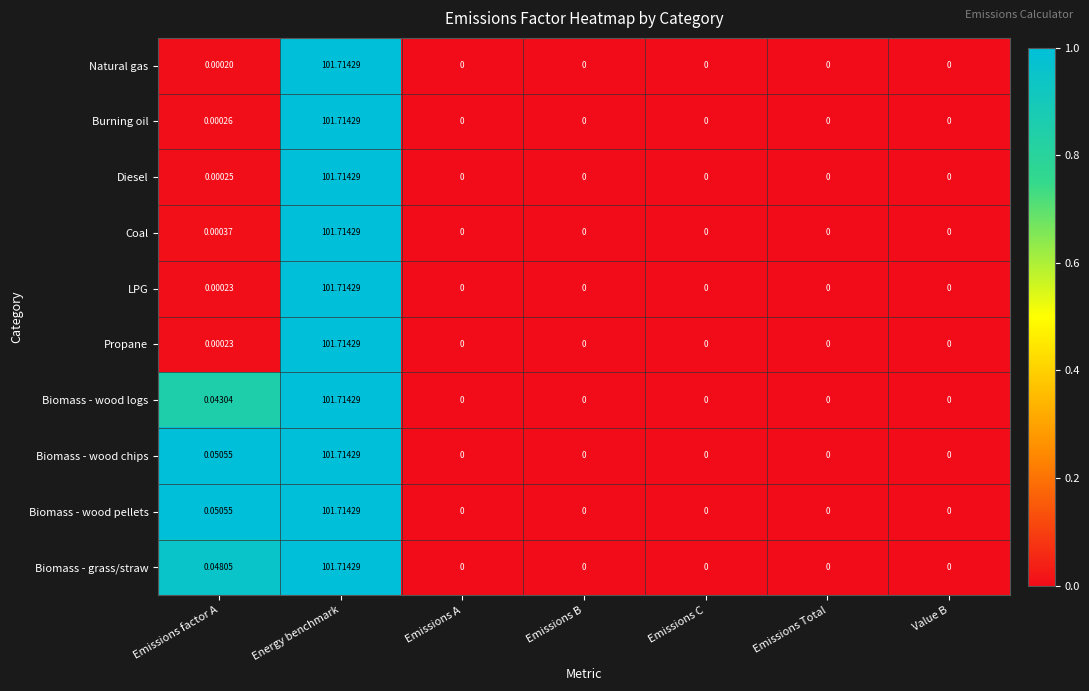

At which label does Biomass - wood pellets reach its peak?

Energy benchmark